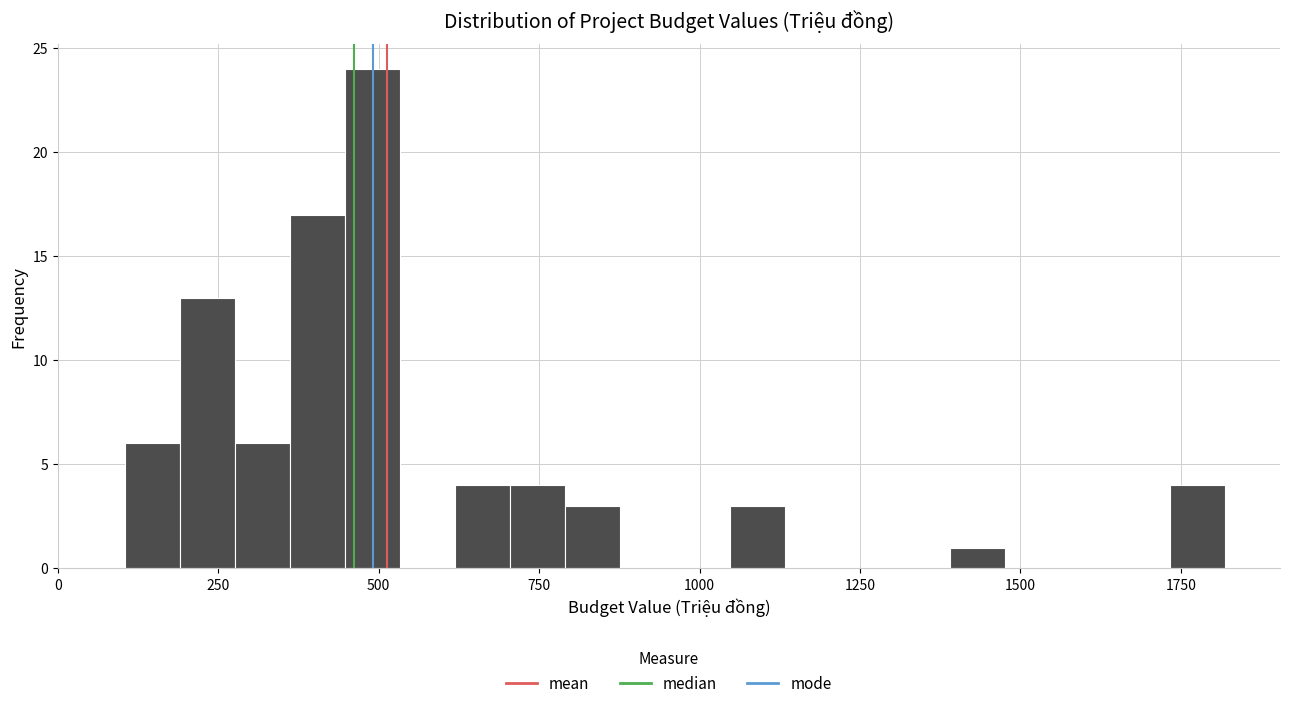

Read against the x-axis, roughly where is the centre of the tallest bar?

500